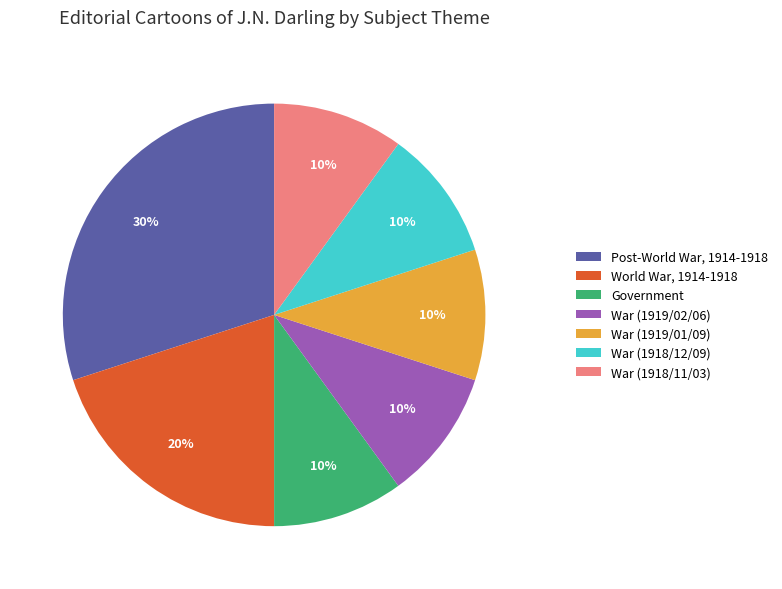

Is the sum of War (1918/12/09) and Government greater than half?

No